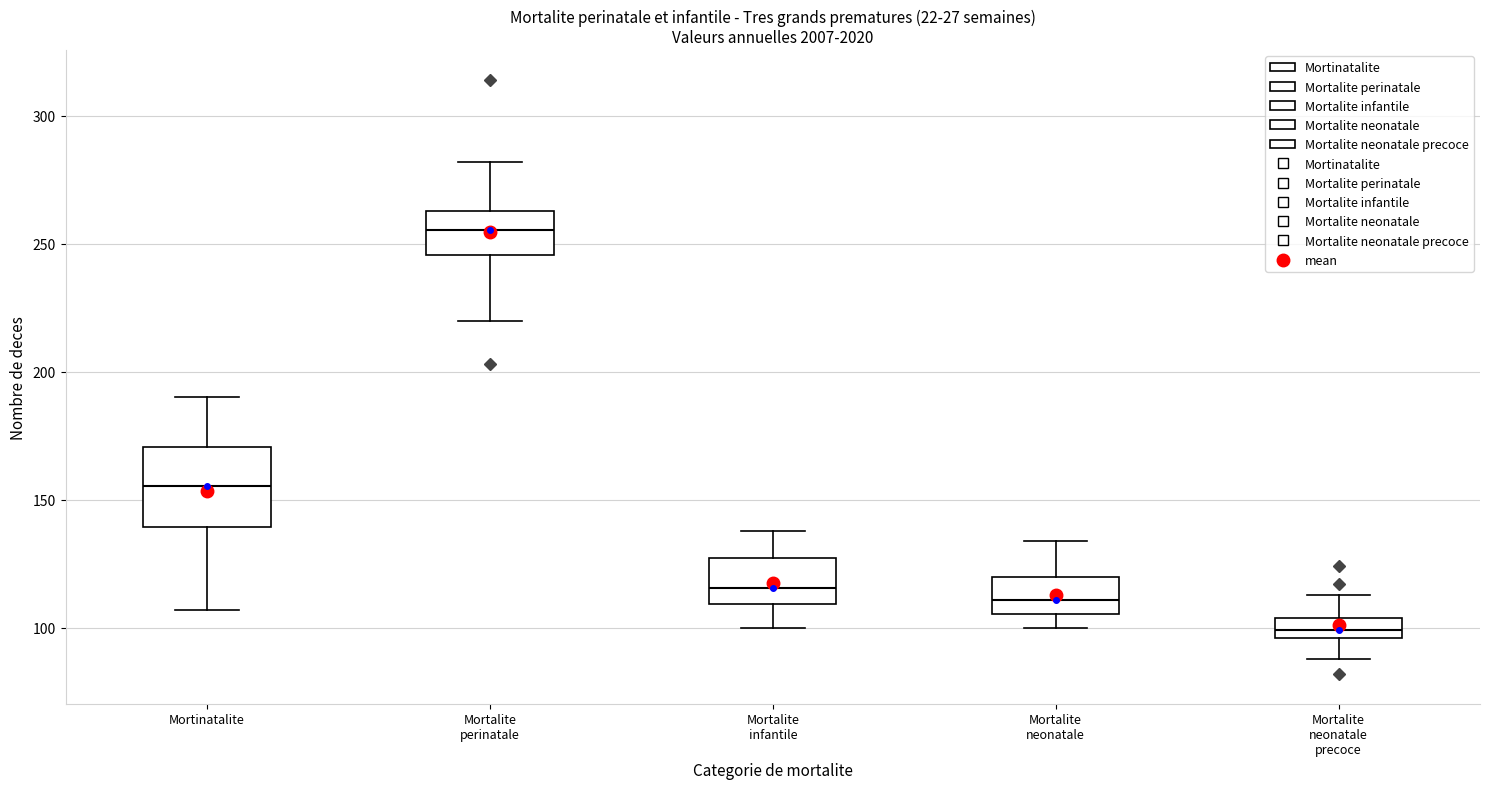

Which box has the lowest median line?

Mortalite neonatale precoce